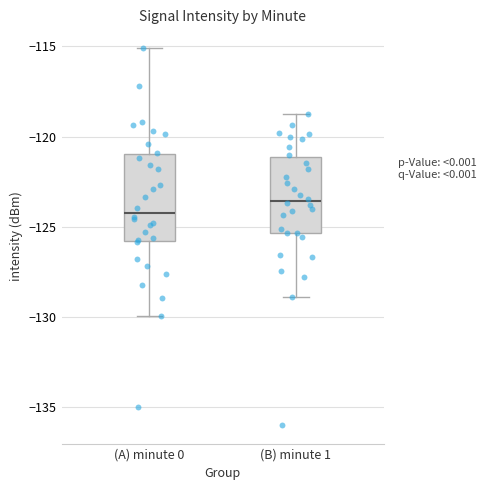

Where does the lower whisker of the box for (B) minute 1 end on the y-axis? The values are not printed on the chart, so give them approximately, as read against the axis.

-129.0